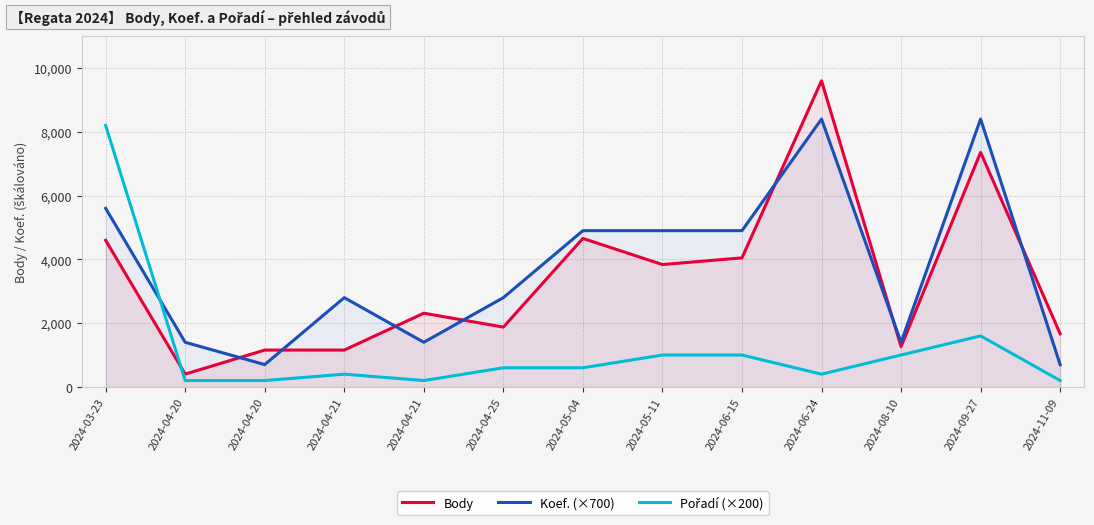

What is the greatest value displayed?

9600